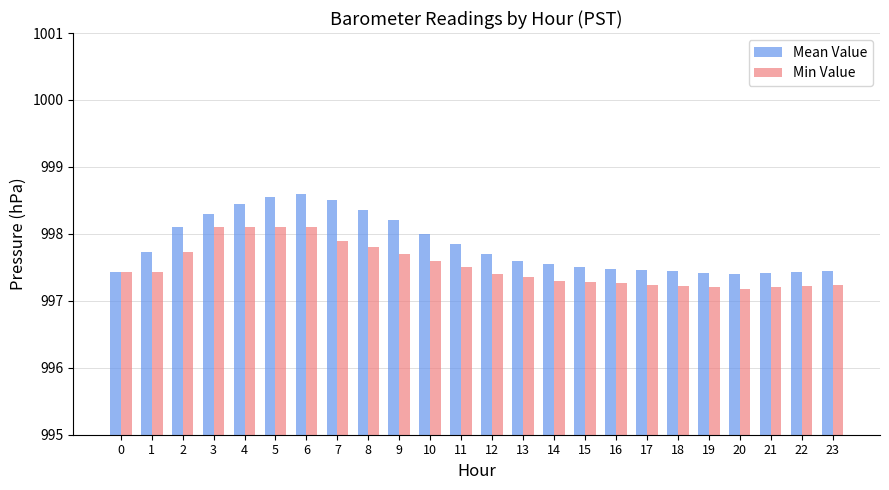

What is the difference between the highest and lowest values at 9?

0.5